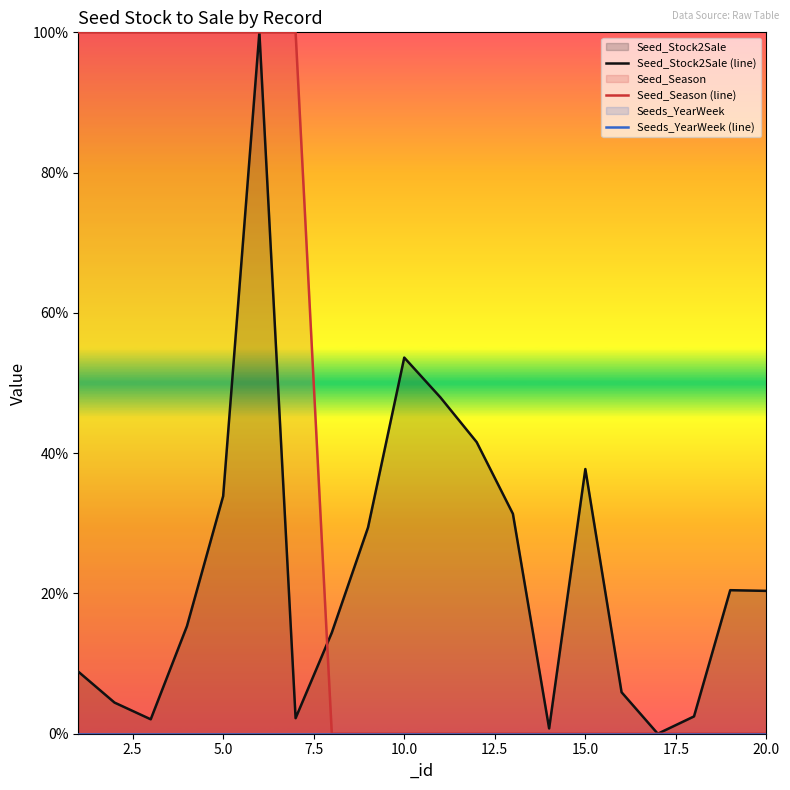

How many series are shown in this chart?

3